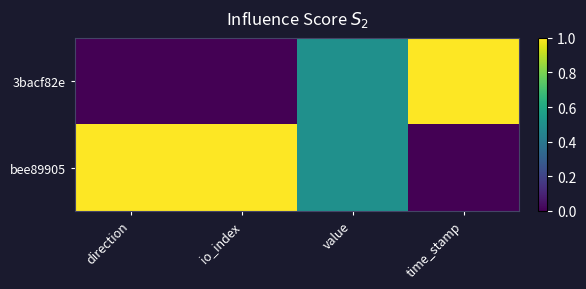

Count the number of categories in the chart.

4